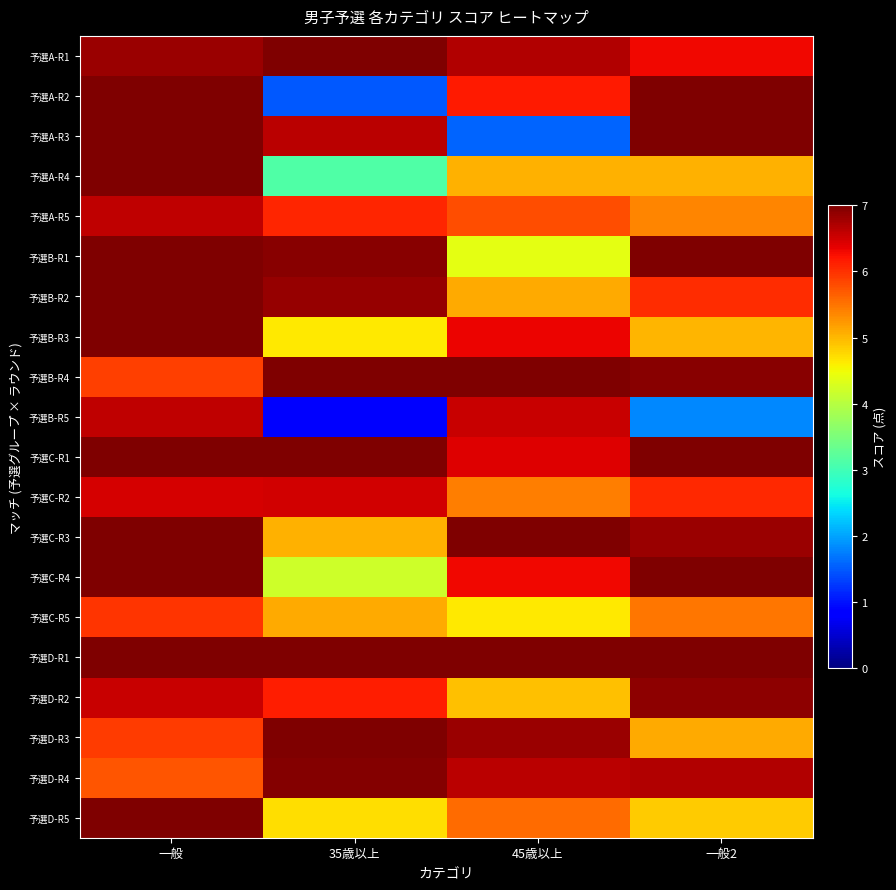

Reading left to right, extract all data points from this chart.

予選A-R1: 一般=6.8	35歳以上=7.0	45歳以上=6.7	一般2=6.3
予選A-R2: 一般=7.0	35歳以上=1.5	45歳以上=6.2	一般2=7.0
予選A-R3: 一般=7.0	35歳以上=6.6	45歳以上=1.6	一般2=7.0
予選A-R4: 一般=7.0	35歳以上=3.1	45歳以上=5.0	一般2=5.1
予選A-R5: 一般=6.6	35歳以上=6.1	45歳以上=5.8	一般2=5.4
予選B-R1: 一般=7.0	35歳以上=6.9	45歳以上=4.4	一般2=7.0
予選B-R2: 一般=7.0	35歳以上=6.9	45歳以上=5.1	一般2=6.0
予選B-R3: 一般=7.0	35歳以上=4.6	45歳以上=6.3	一般2=5.0
予選B-R4: 一般=5.9	35歳以上=7.0	45歳以上=7.0	一般2=6.9
予選B-R5: 一般=6.6	35歳以上=0.8	45歳以上=6.6	一般2=1.8
予選C-R1: 一般=7.0	35歳以上=7.0	45歳以上=6.4	一般2=7.0
予選C-R2: 一般=6.5	35歳以上=6.5	45歳以上=5.4	一般2=6.1
予選C-R3: 一般=7.0	35歳以上=5.1	45歳以上=7.0	一般2=6.8
予選C-R4: 一般=7.0	35歳以上=4.2	45歳以上=6.3	一般2=7.0
予選C-R5: 一般=6.0	35歳以上=5.1	45歳以上=4.6	一般2=5.5
予選D-R1: 一般=7.0	35歳以上=7.0	45歳以上=7.0	一般2=7.0
予選D-R2: 一般=6.5	35歳以上=6.1	45歳以上=4.9	一般2=6.9
予選D-R3: 一般=5.9	35歳以上=7.0	45歳以上=6.8	一般2=5.1
予選D-R4: 一般=5.7	35歳以上=6.9	45歳以上=6.6	一般2=6.7
予選D-R5: 一般=7.0	35歳以上=4.7	45歳以上=5.6	一般2=4.8